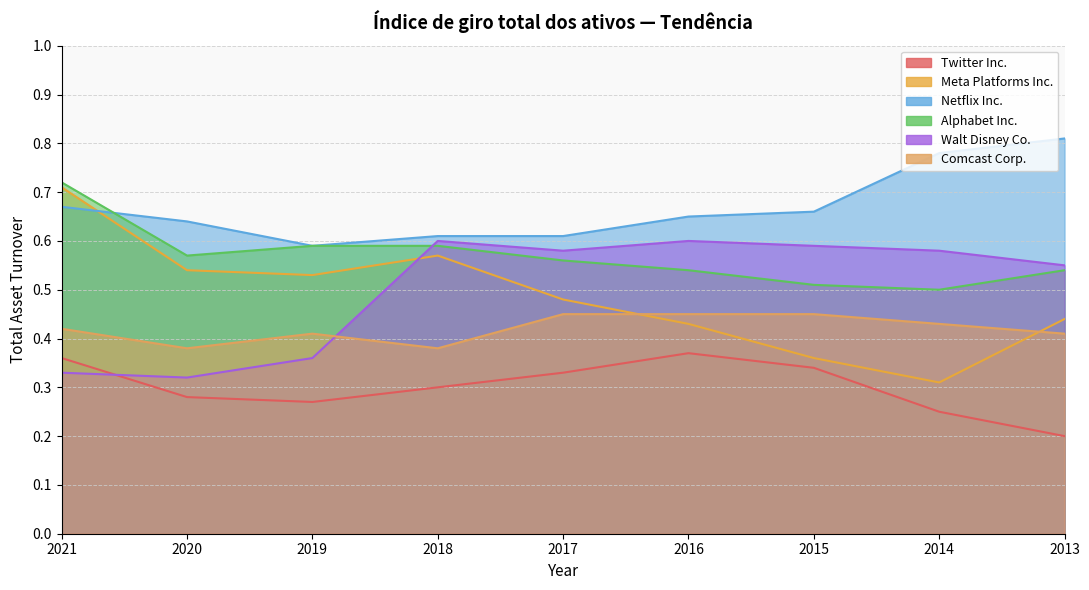

How many times do Twitter Inc. and Walt Disney Co. cross each other?

1